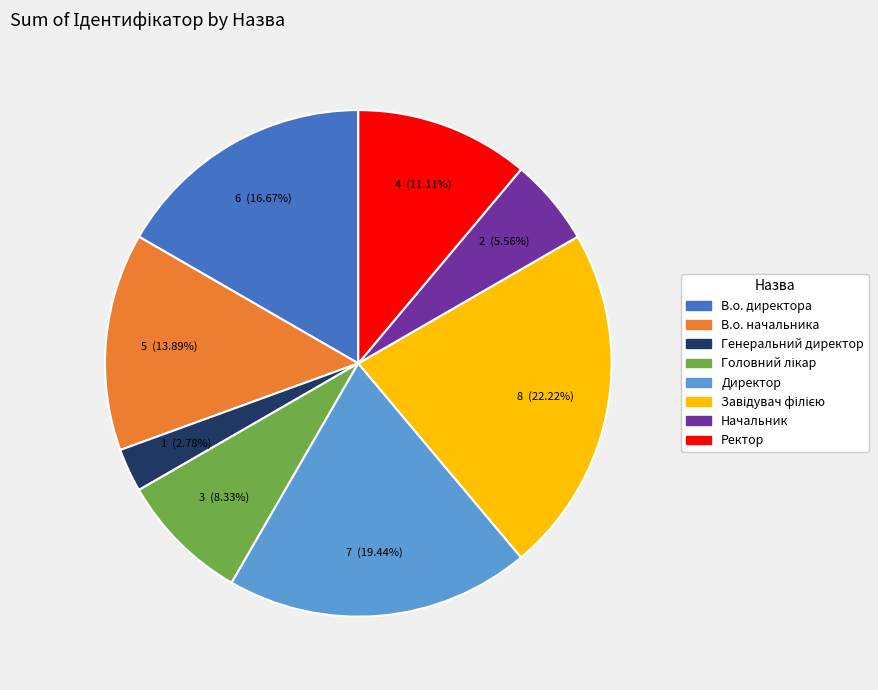

To the nearest percent, what portion does Ректор represent?

11%